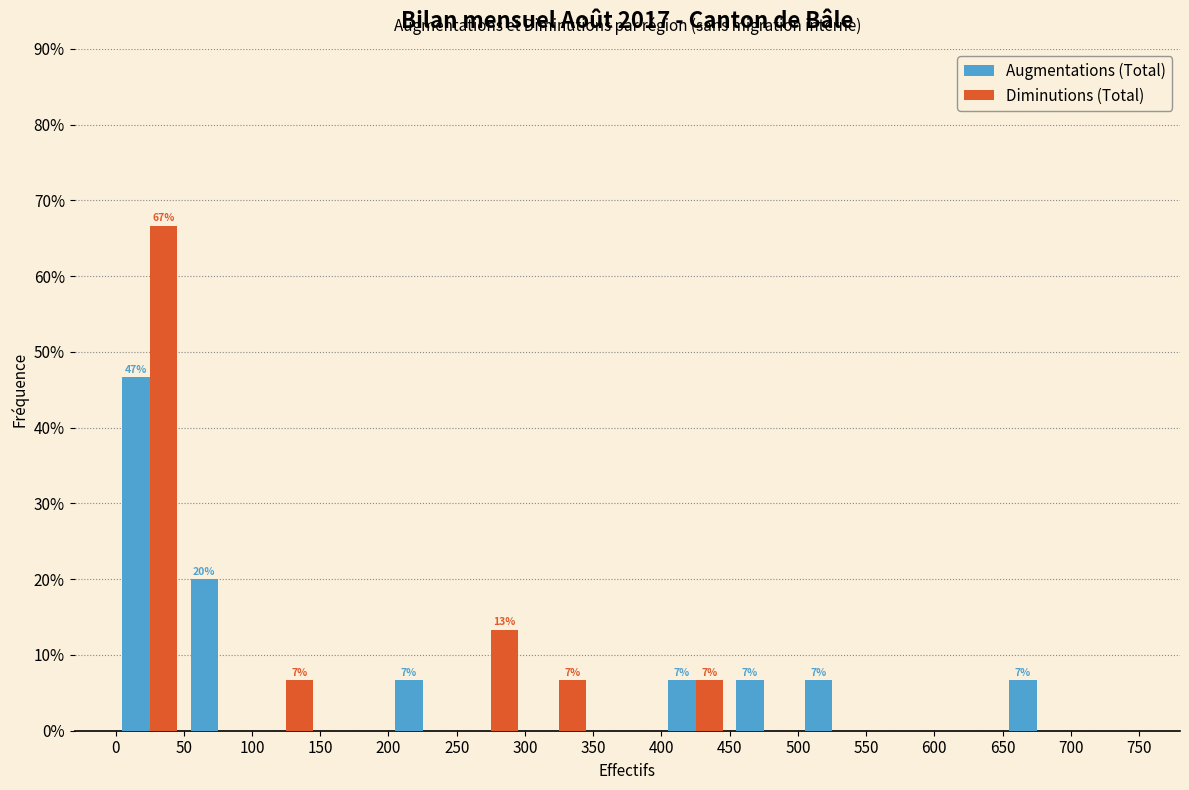

In the Augmentations (Total) series, which range on the x-axis has the tallest bar?

0 to 50